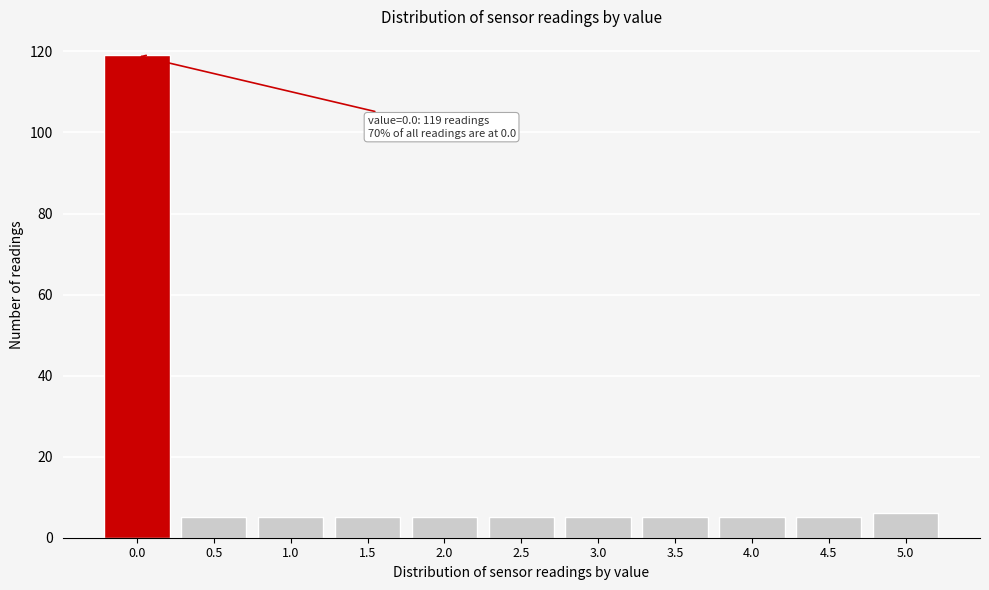

Reading left to right, extract all data points from this chart.

0.0=119	0.5=5	1.0=5	1.5=5	2.0=5	2.5=5	3.0=5	3.5=5	4.0=5	4.5=5	5.0=6